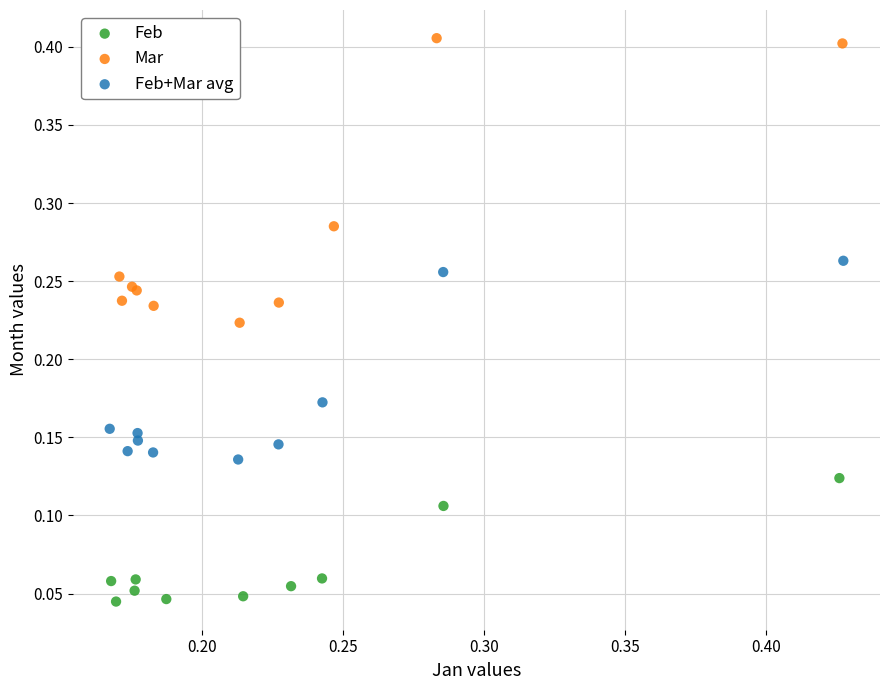

Which series contains the highest Y value?

Mar